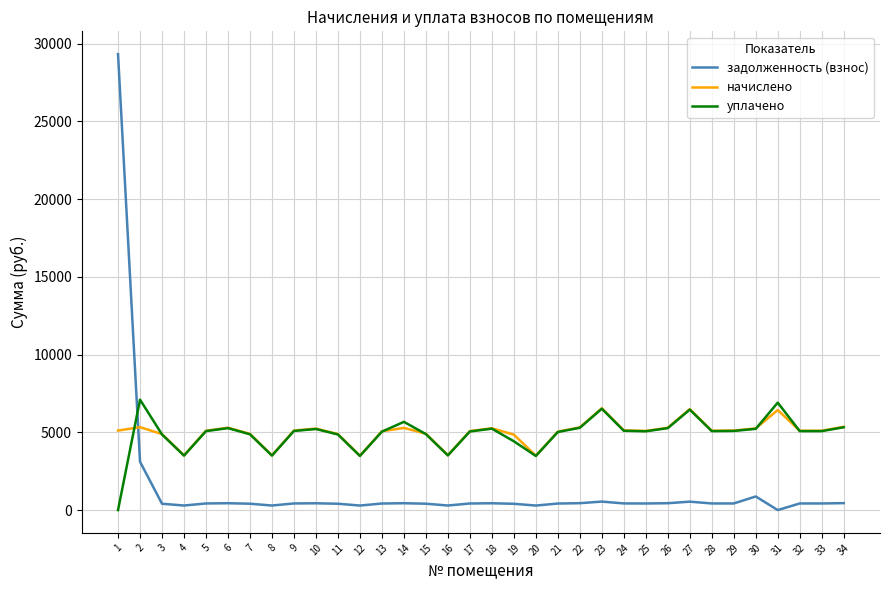

What are all the series names shown in the legend?

задолженность (взнос), начислено, уплачено